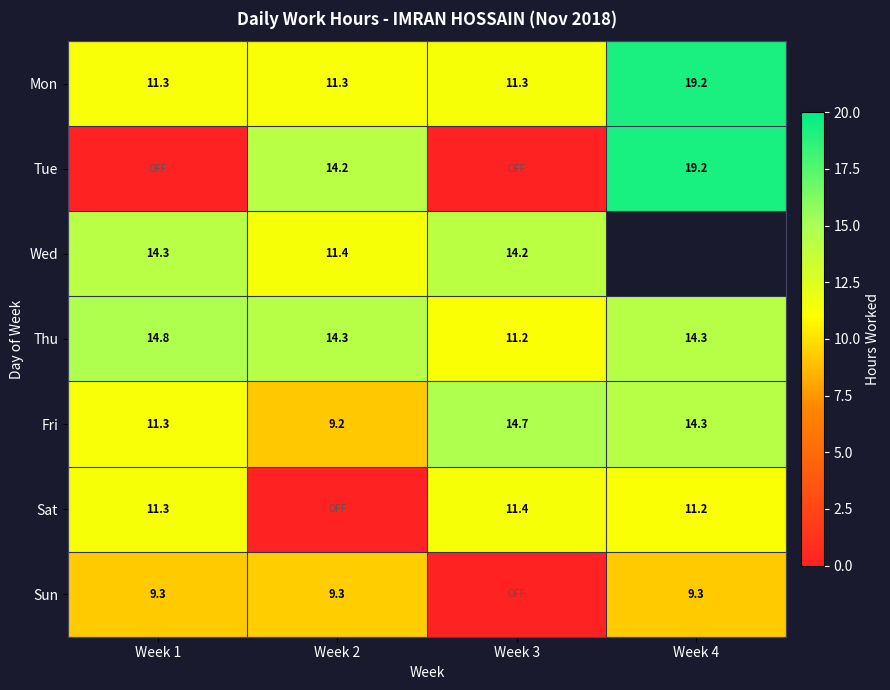

What is the greatest value displayed?

19.2